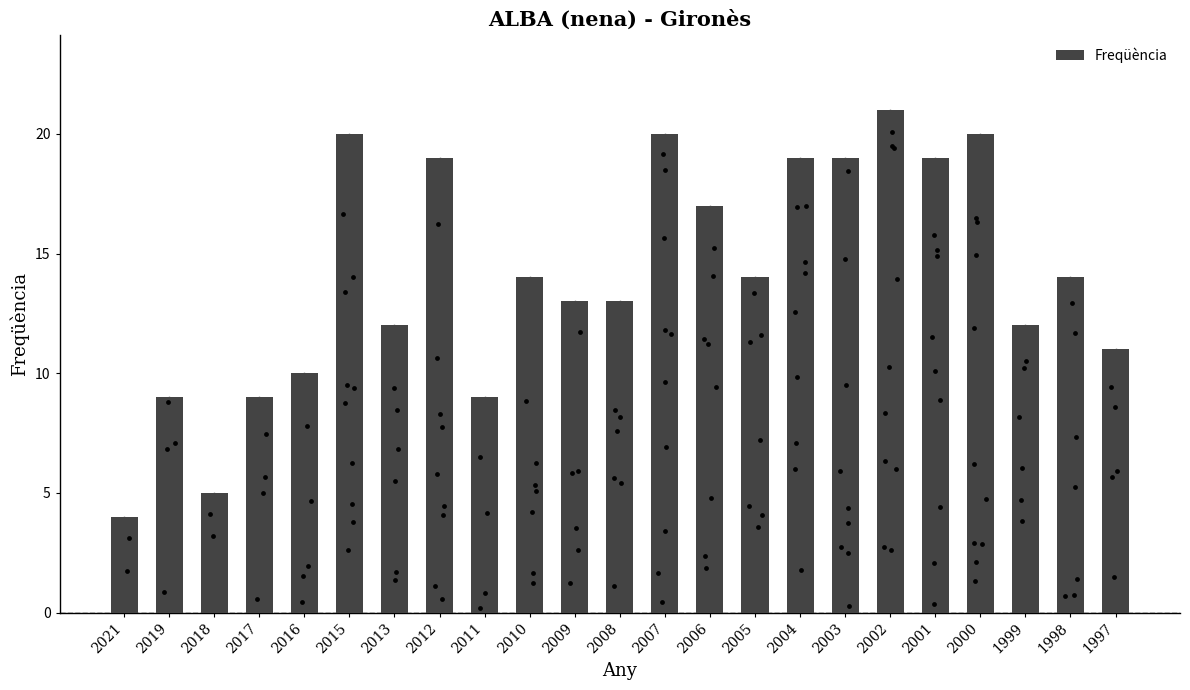

What is the ratio of the value at 2005 to the value at 2003?

0.7